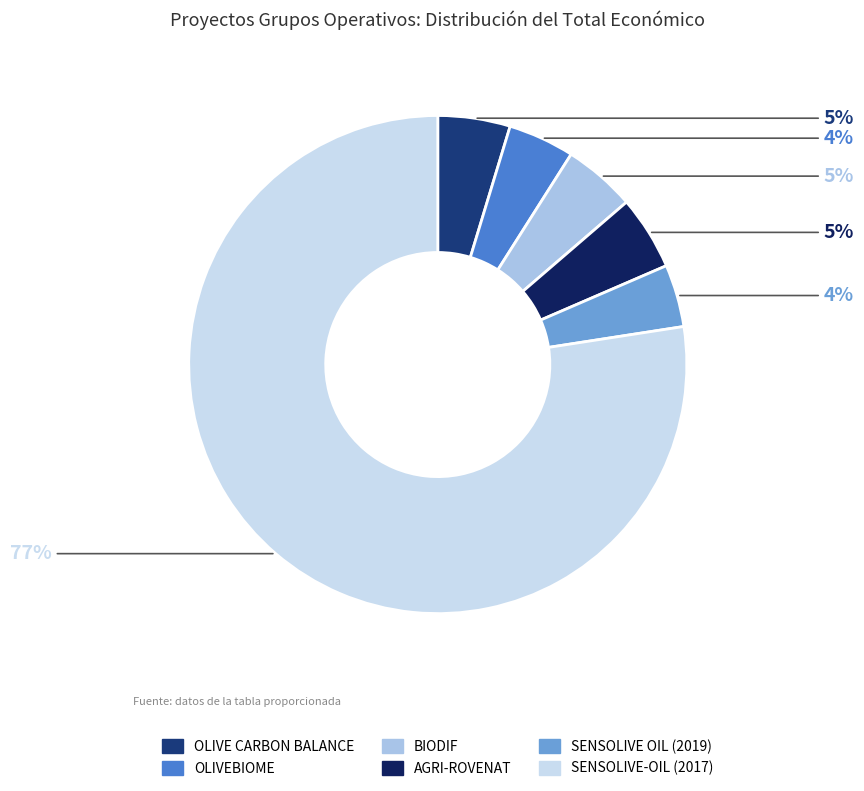

Is it true that AGRI-ROVENAT is 5% of the pie?

True